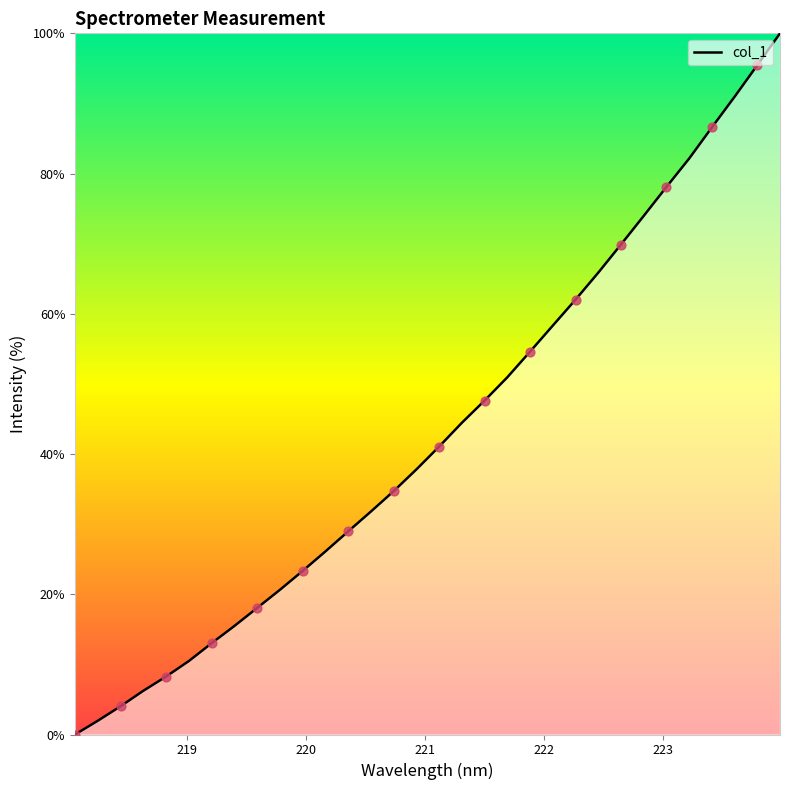

What is the maximum value shown in the chart?

100.0